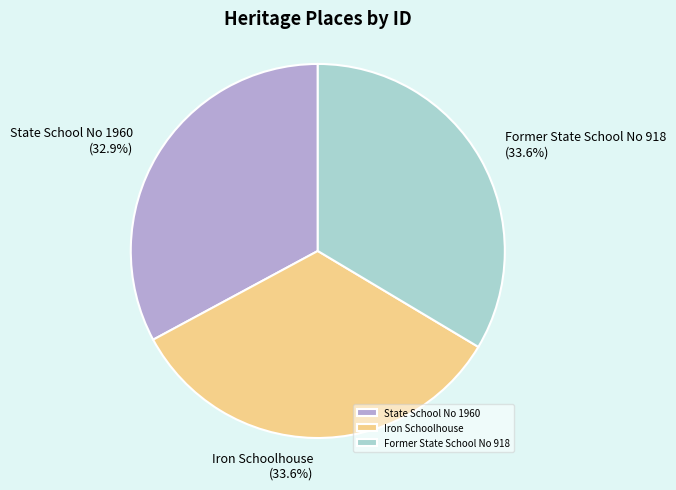

What percentage is the Iron Schoolhouse slice, to the nearest percent?

34%